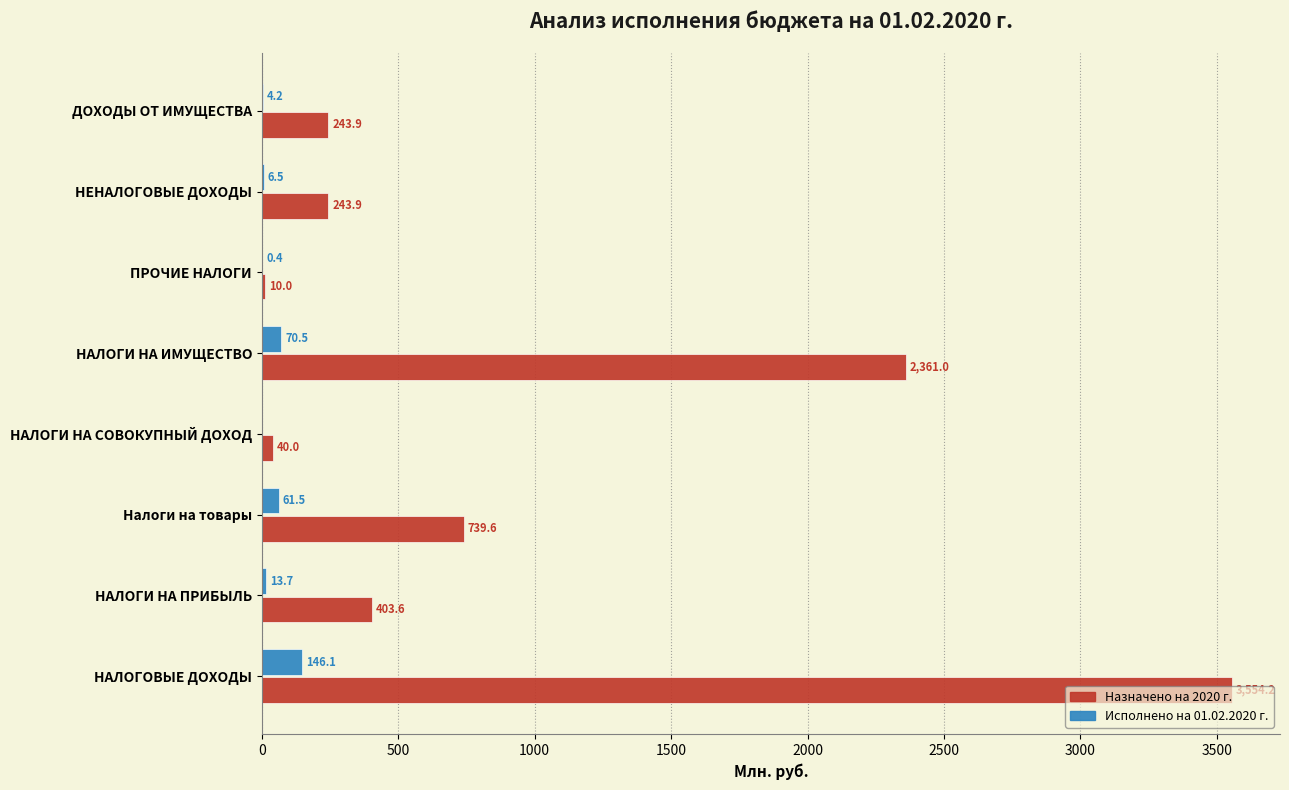

What is the average value of the Исполнено на 01.02.2020 г. series?

37.9